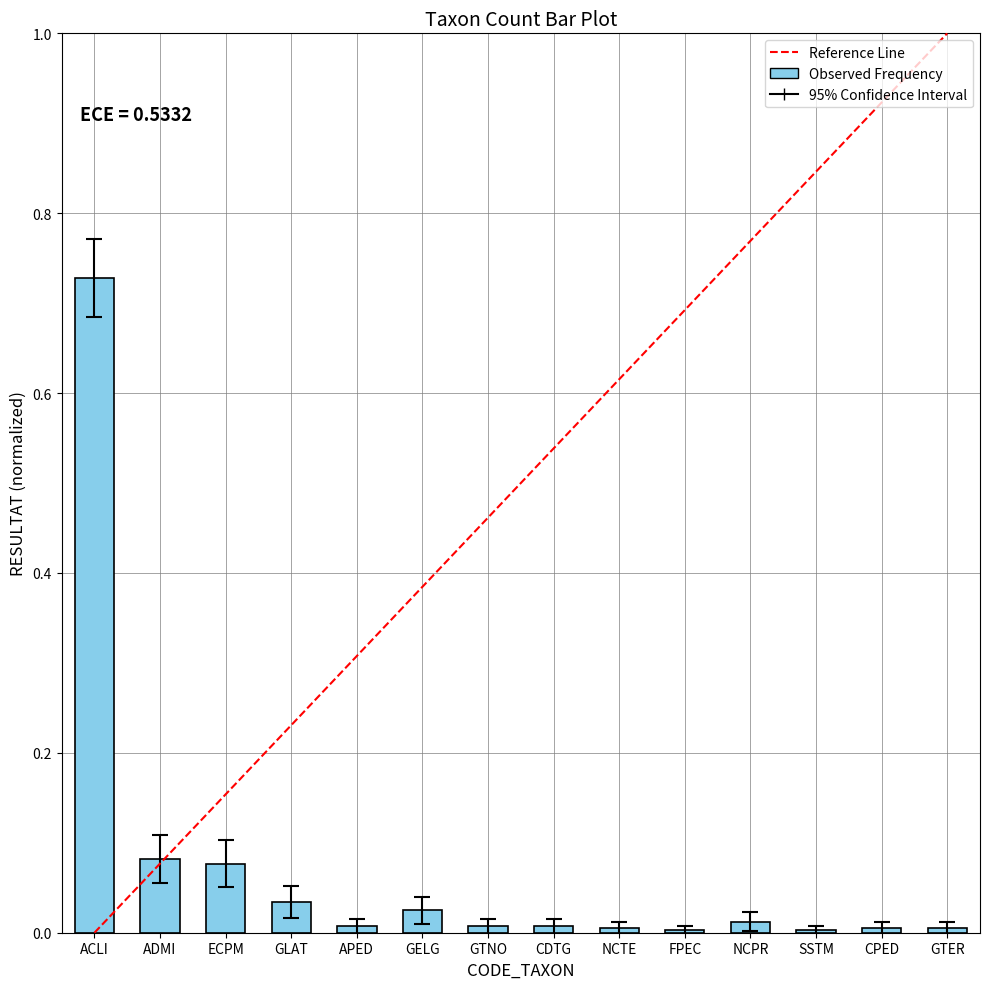

How many bars are there in total?

14